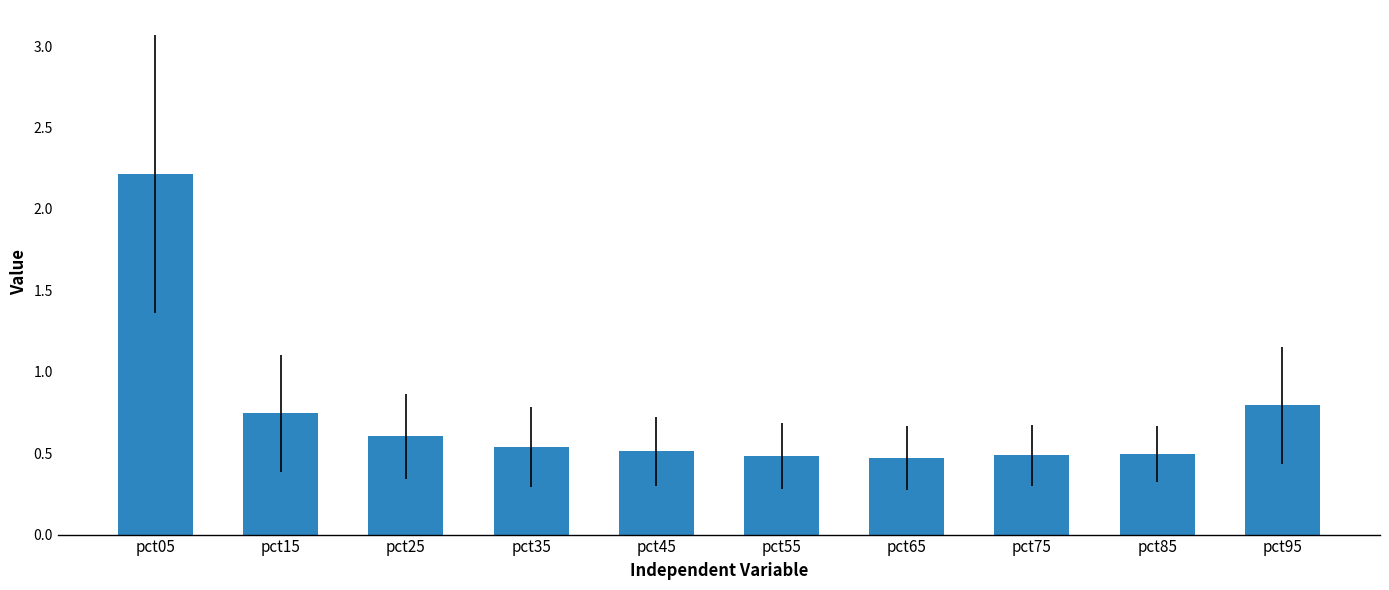

What is the maximum value shown in the chart?

2.2